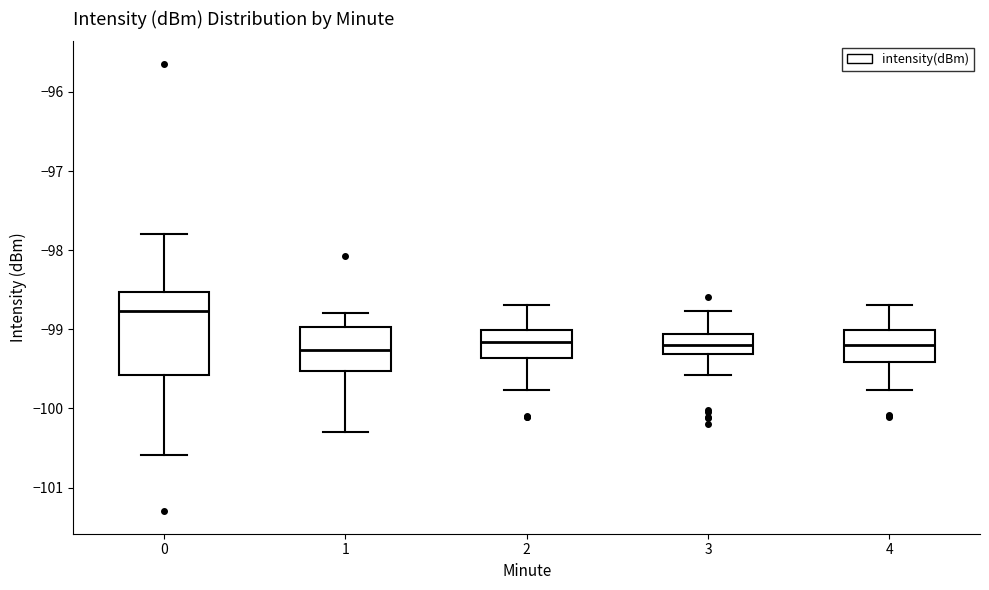

Reading left to right, read every box against the y-axis: the position of its median line, the range the box covers, and the ends of its whiskers. The values are not printed on the chart, so give them approximately, as read against the axis.

0: median -98.8, box -99.6 to -98.5, whiskers -100.6 to -97.8
1: median -99.3, box -99.5 to -99.0, whiskers -100.3 to -98.8
2: median -99.2, box -99.4 to -99.0, whiskers -99.8 to -98.7
3: median -99.2, box -99.3 to -99.1, whiskers -99.6 to -98.8
4: median -99.2, box -99.4 to -99.0, whiskers -99.8 to -98.7